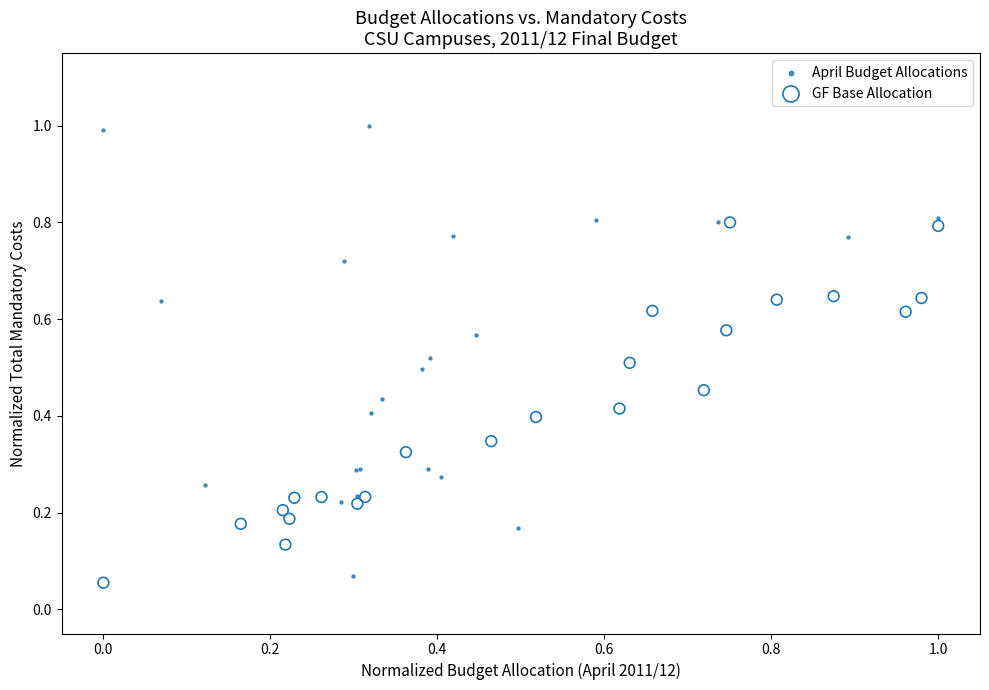

Which series reaches the maximum Y coordinate?

April Budget Allocations